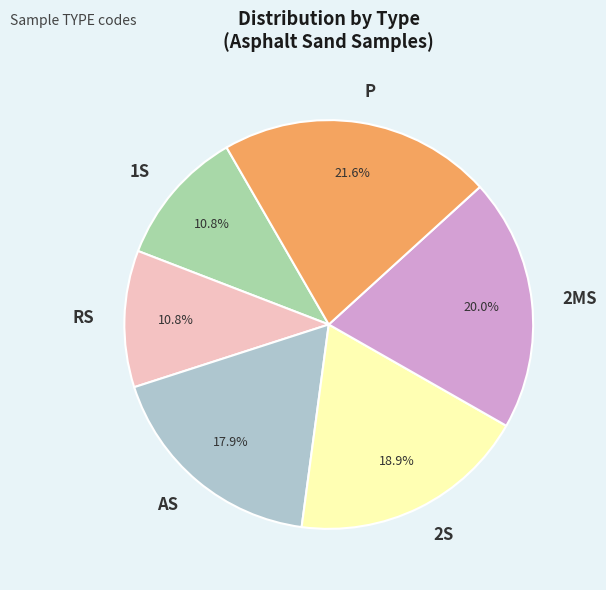

Does RS account for over 50% of the chart?

No